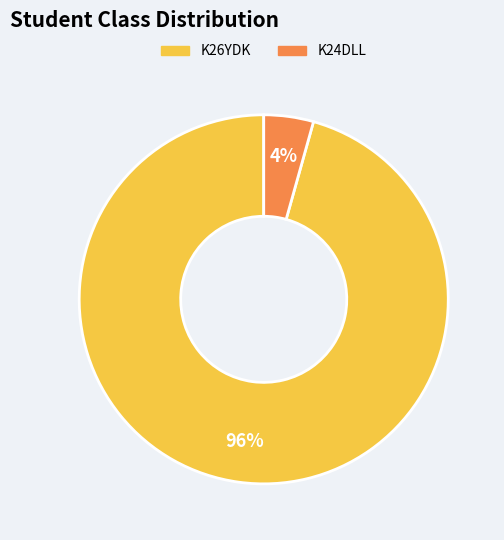

Which slice is the smallest?

K24DLL